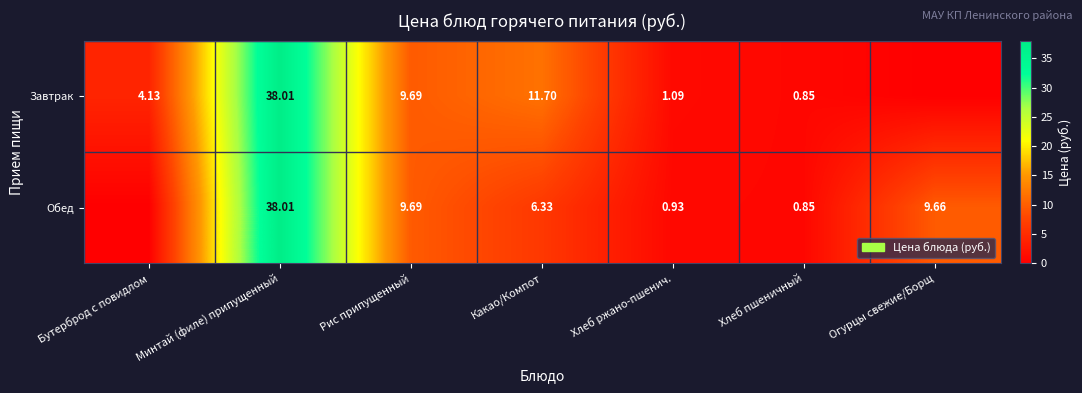

Rank the series at Хлеб ржано-пшенич. from highest to lowest value.

Завтрак, Обед